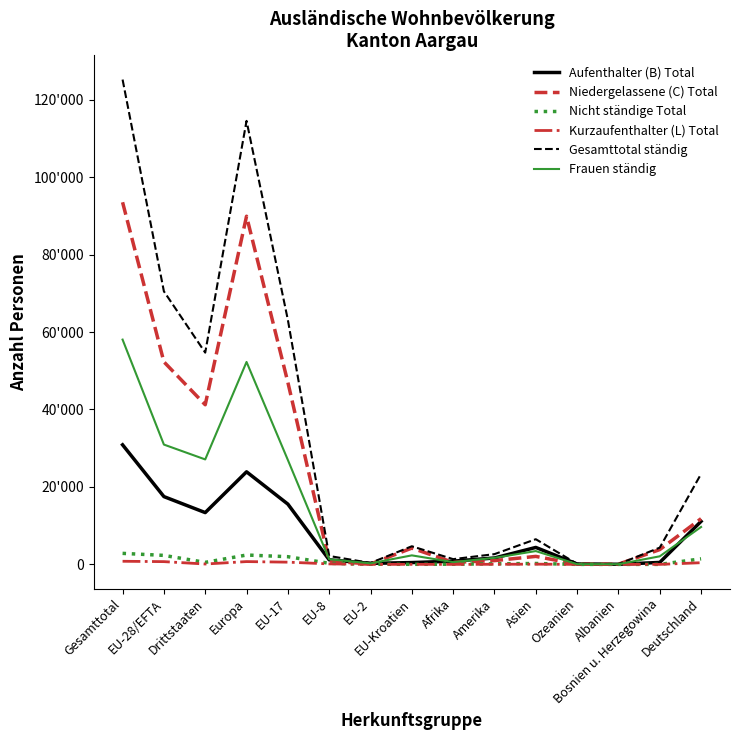

Which series ends up on top after the final intersection of Frauen ständig and Aufenthalter (B) Total?

Aufenthalter (B) Total